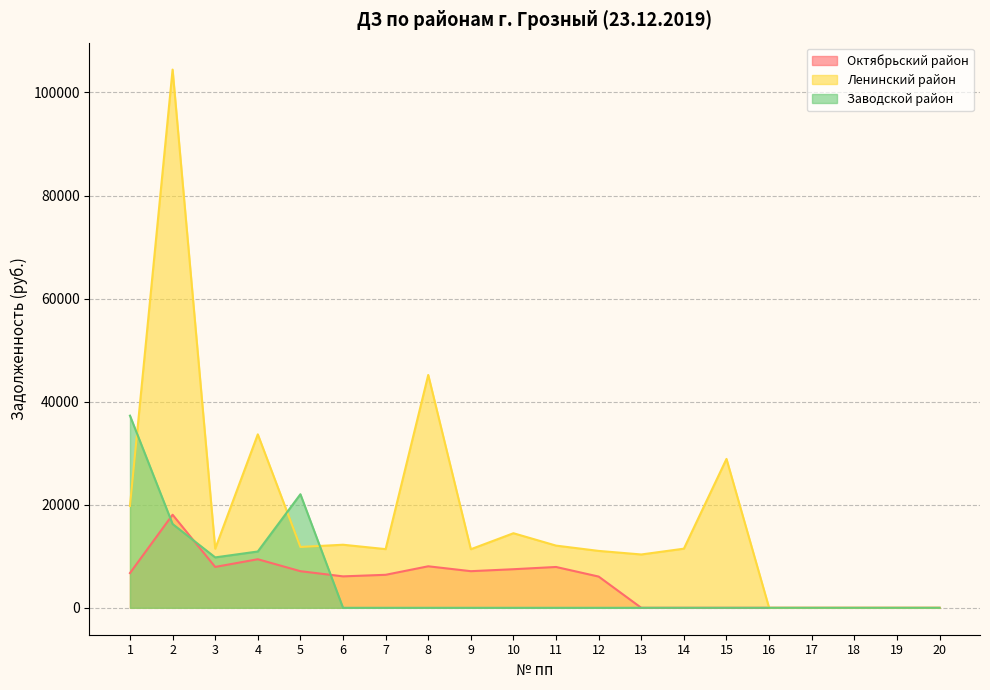

The value of Октябрьский район at 17 is 0.0. True or false?

True